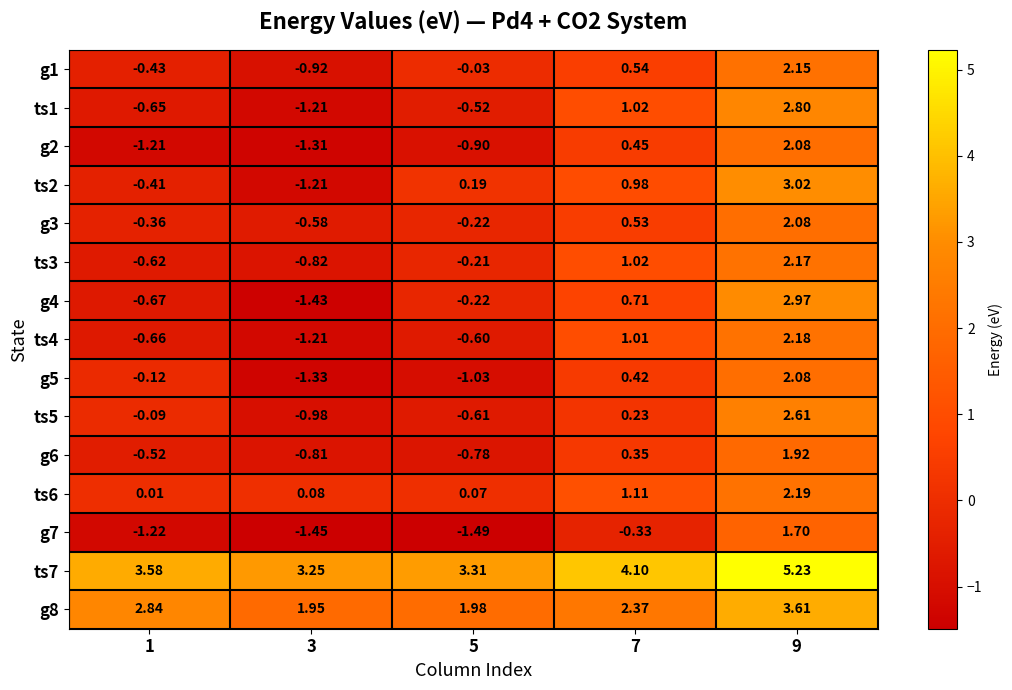

How many series are shown in this chart?

15